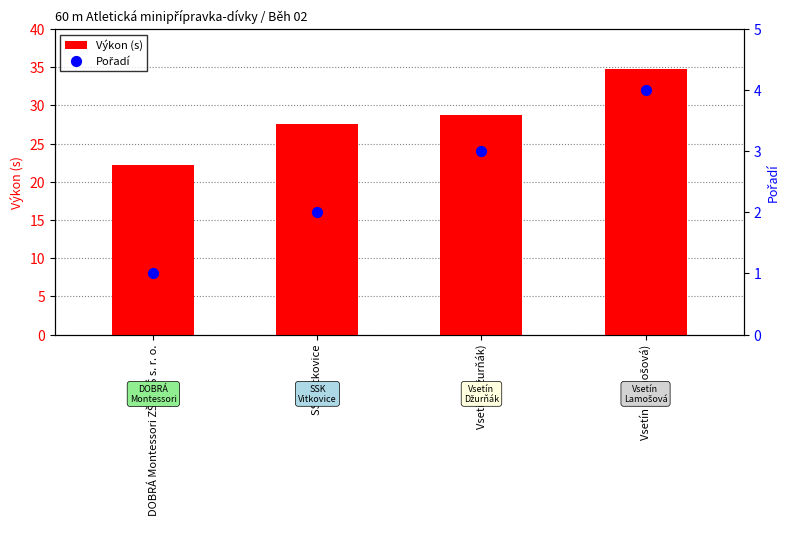

Which series reaches the maximum Y coordinate?

Výkon (s)